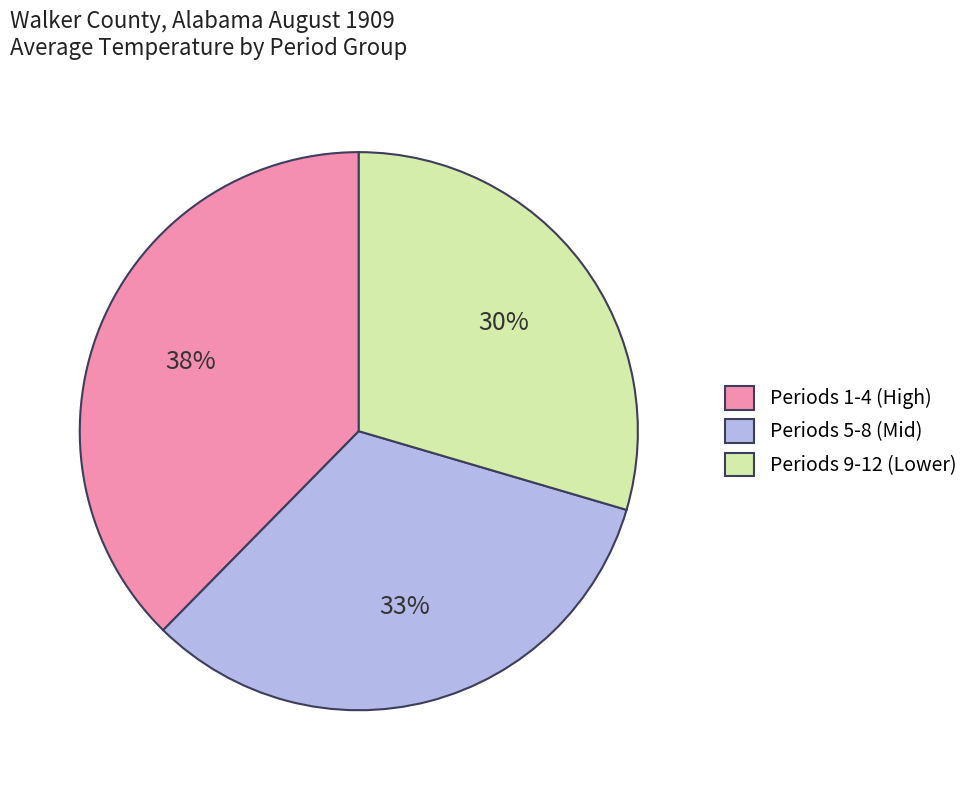

Is there any slice that represents more than half of the pie?

No